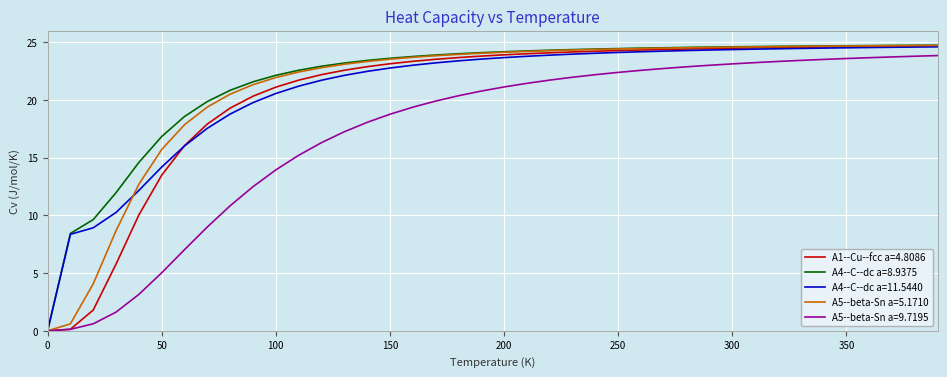

What is the maximum value for A5--beta-Sn a=5.1710?

24.7